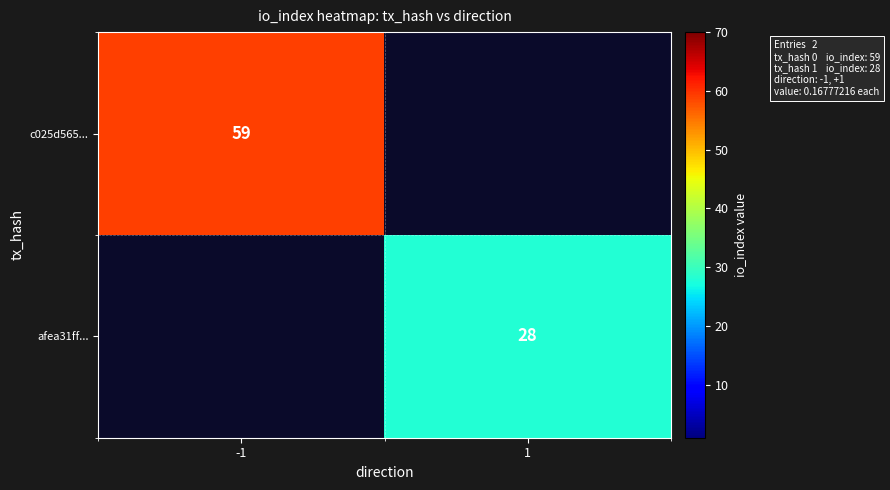

Which category has the highest value across all series?

-1